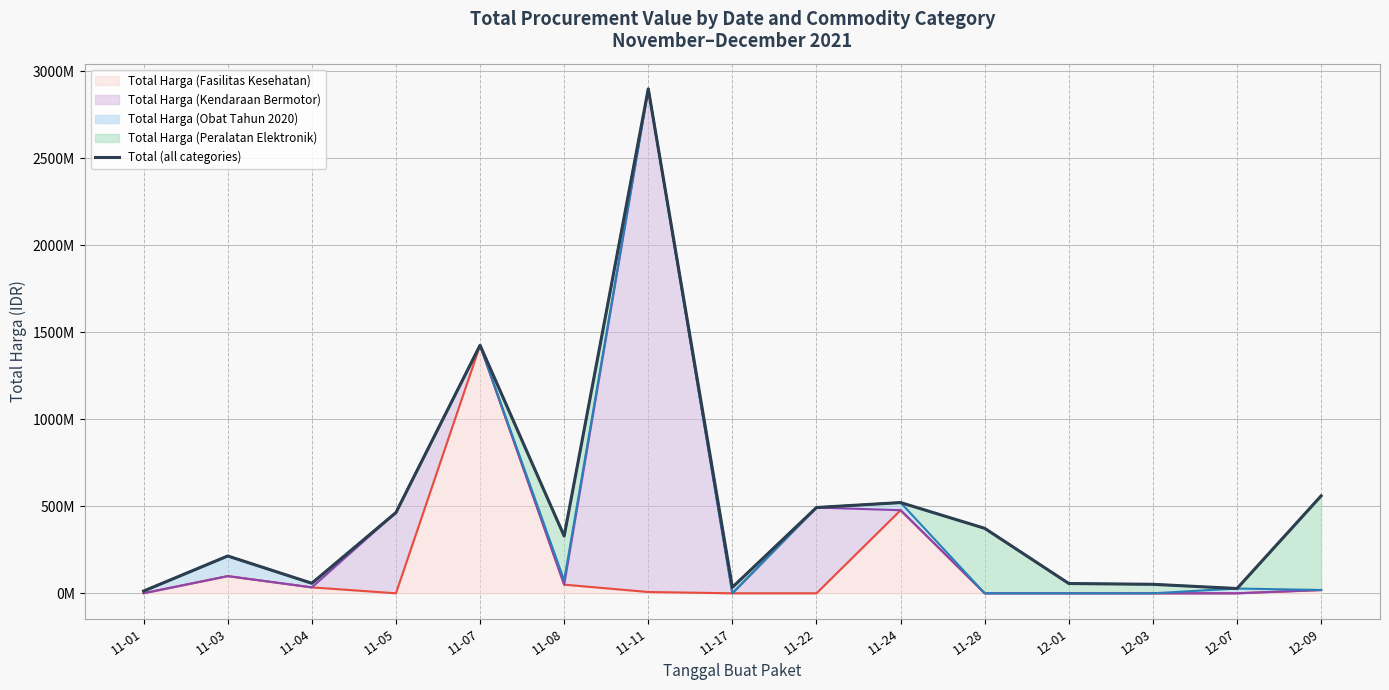

What is the ratio of the value at 11-01 to the value at 11-17?

0.4